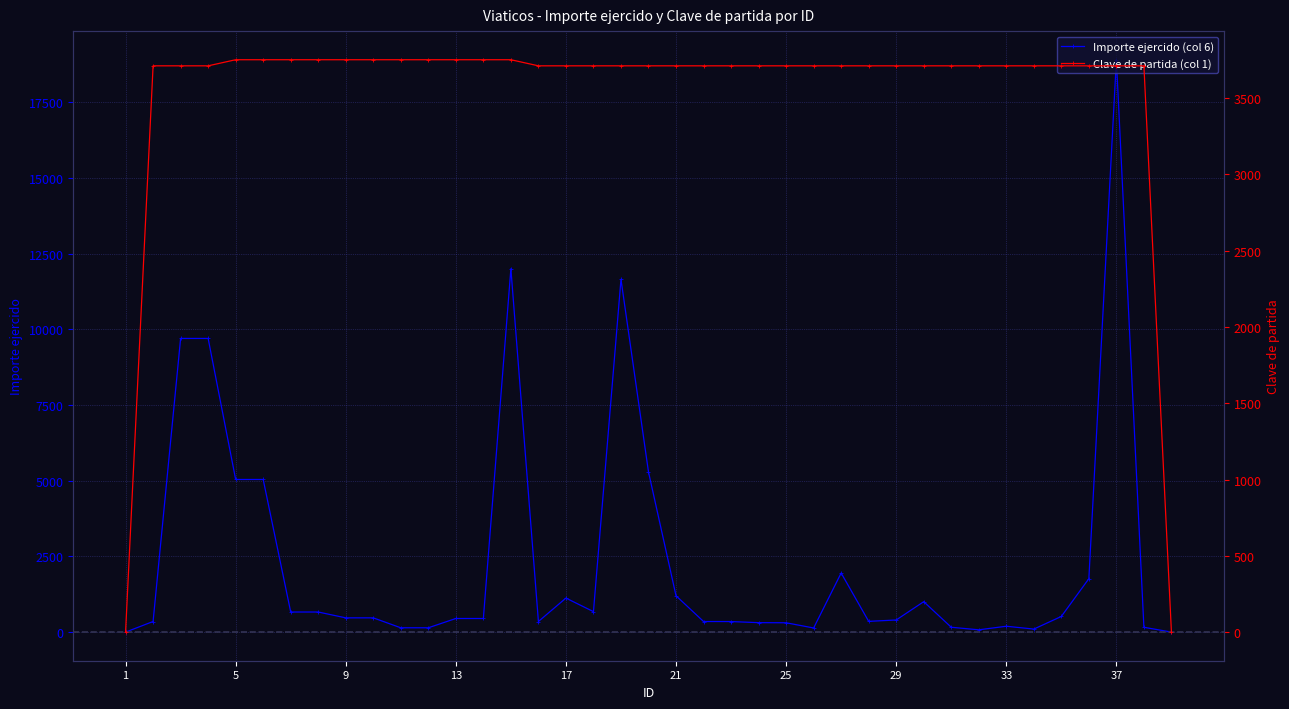

True or false: Importe ejercido (col 6) has more than 1 interior local peaks.

True